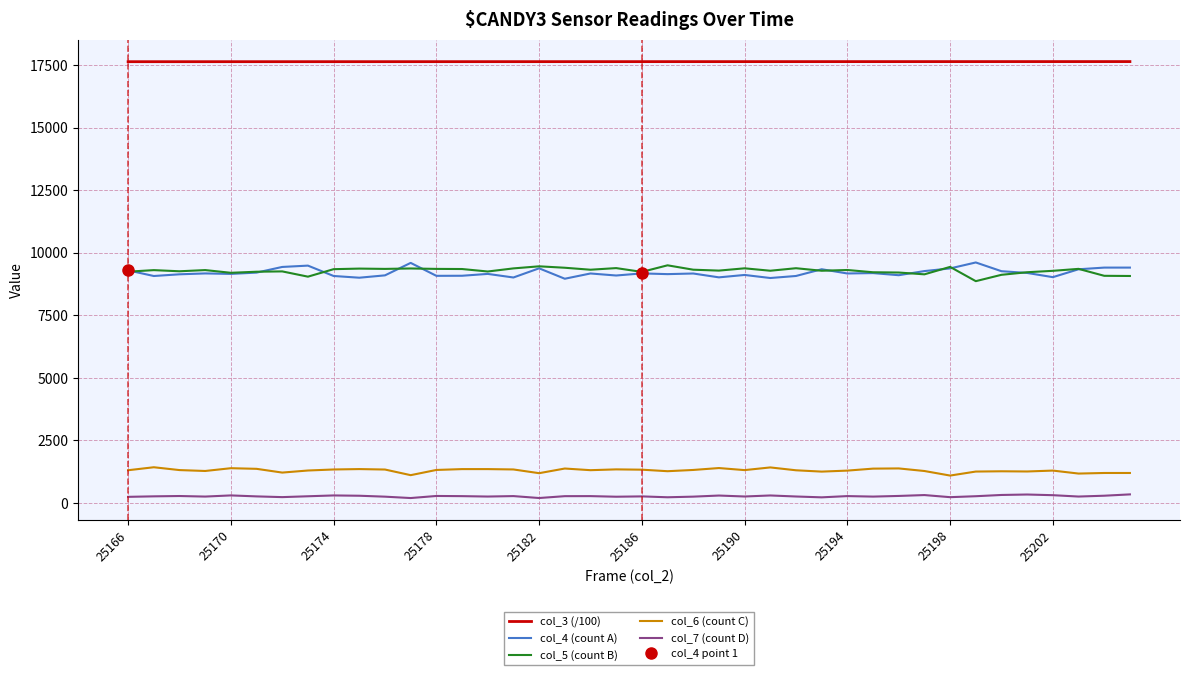

The col_3 (/100) series shows 17631.4 at 25182. True or false?

True